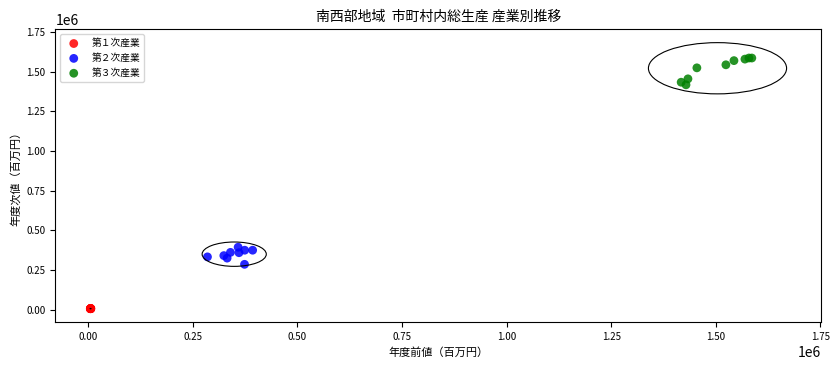

Which series has the widest spread of Y values?

第３次産業